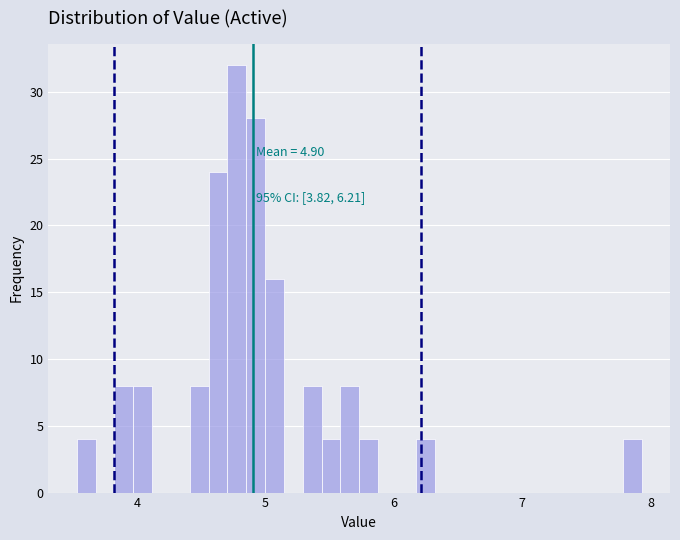

Around what value on the x-axis is the tallest bar? Give the approximate position of its centre, as read against the axis.

4.8